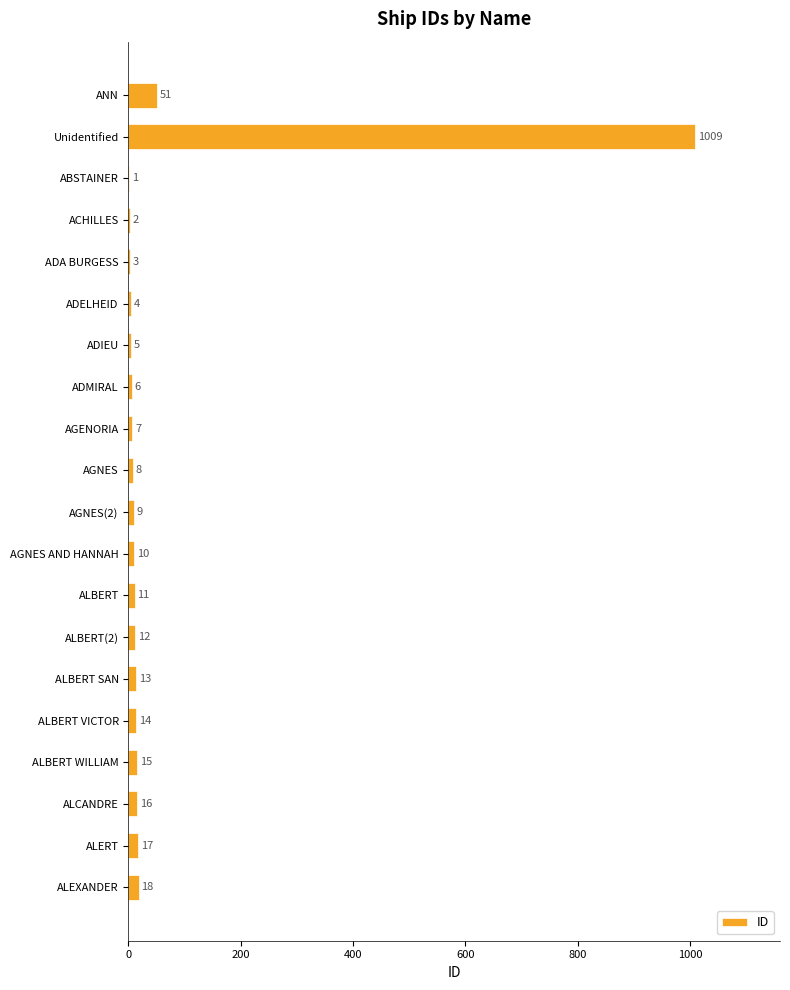

What is the maximum value shown in the chart?

1009